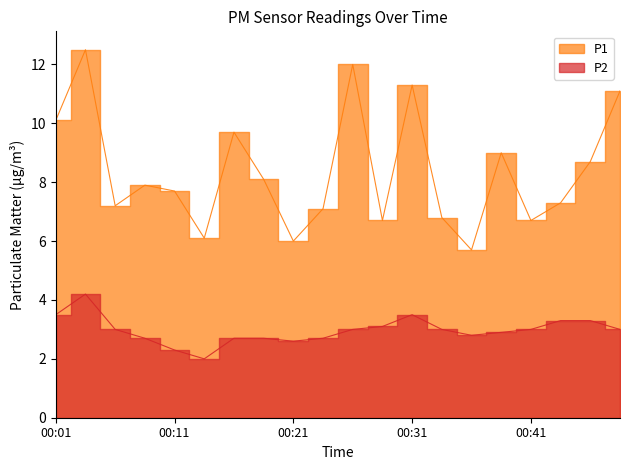

Which series has the largest range (max minus min)?

P1